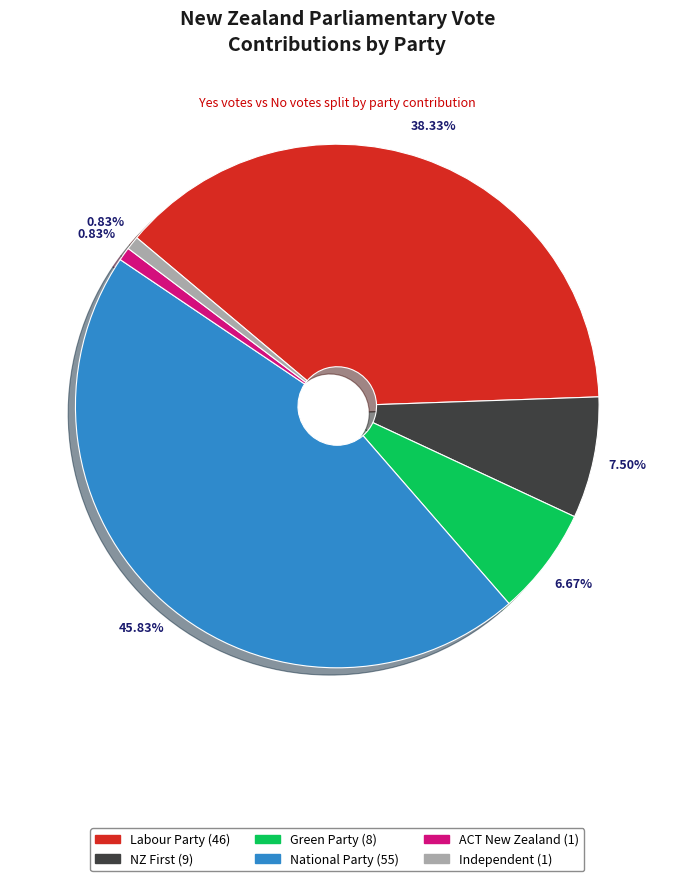

Is ACT New Zealand the majority of the pie?

No